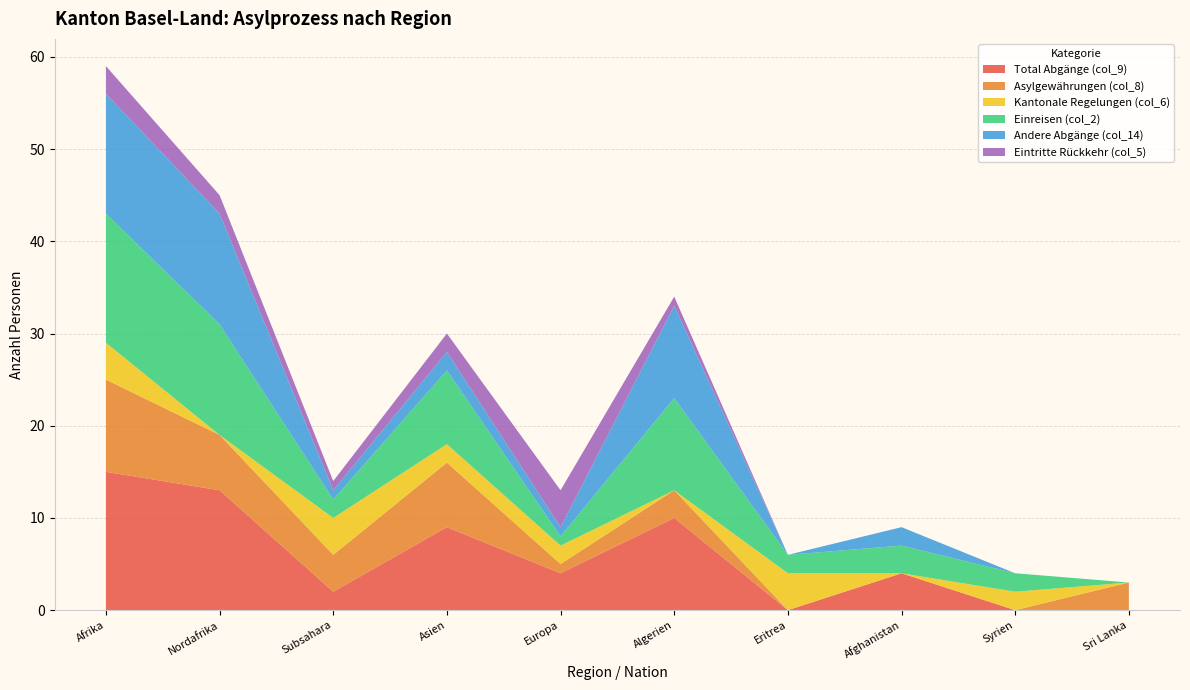

Reading left to right, transcribe all the data shown in this chart.

Total Abgänge (col_9): Afrika=15	Nordafrika=13	Subsahara=2	Asien=9	Europa=4	Algerien=10	Eritrea=0	Afghanistan=4	Syrien=0	Sri Lanka=0
Asylgewährungen (col_8): Afrika=10	Nordafrika=6	Subsahara=4	Asien=7	Europa=1	Algerien=3	Eritrea=0	Afghanistan=0	Syrien=0	Sri Lanka=3
Kantonale Regelungen (col_6): Afrika=4	Nordafrika=0	Subsahara=4	Asien=2	Europa=2	Algerien=0	Eritrea=4	Afghanistan=0	Syrien=2	Sri Lanka=0
Einreisen (col_2): Afrika=14	Nordafrika=12	Subsahara=2	Asien=8	Europa=1	Algerien=10	Eritrea=2	Afghanistan=3	Syrien=2	Sri Lanka=0
Andere Abgänge (col_14): Afrika=13	Nordafrika=12	Subsahara=1	Asien=2	Europa=1	Algerien=10	Eritrea=0	Afghanistan=2	Syrien=0	Sri Lanka=0
Eintritte Rückkehr (col_5): Afrika=3	Nordafrika=2	Subsahara=1	Asien=2	Europa=4	Algerien=1	Eritrea=0	Afghanistan=0	Syrien=0	Sri Lanka=0